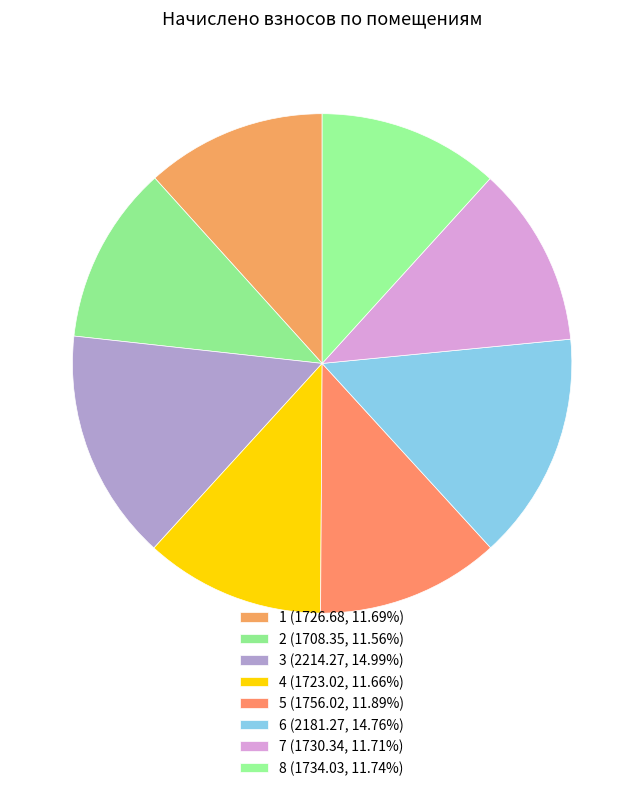

Count the number of slices in the pie.

8